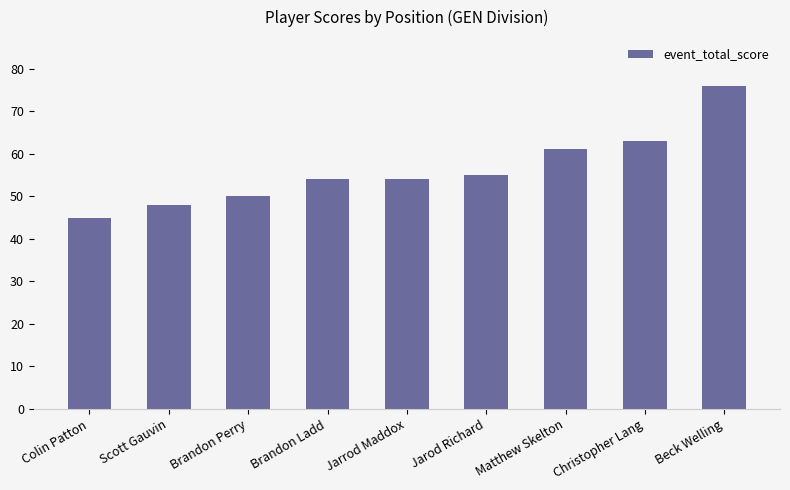

What is the difference between the maximum and minimum values?

31